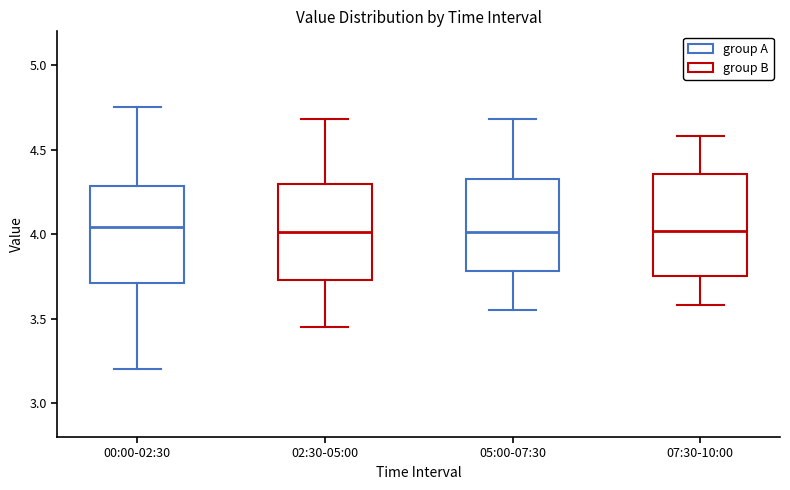

Where is the lower edge of the box for 02:30-05:00 on the y-axis? The values are not printed on the chart, so give them approximately, as read against the axis.

3.75